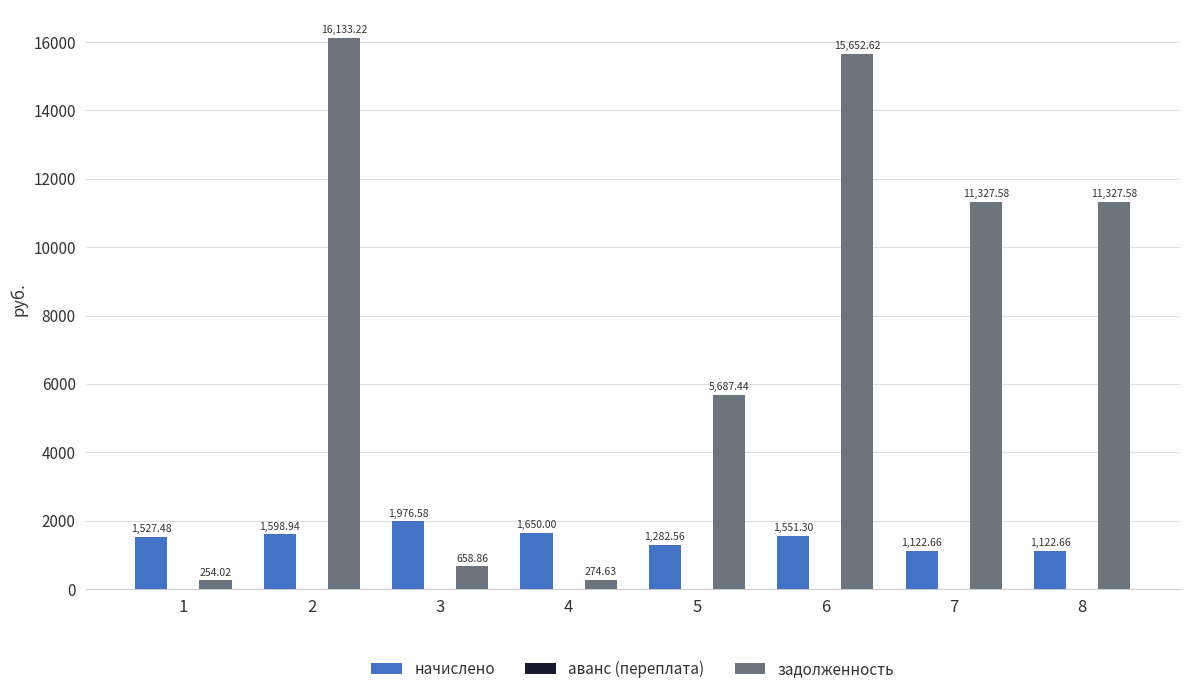

What is the total value across all series at 4?

1925.0